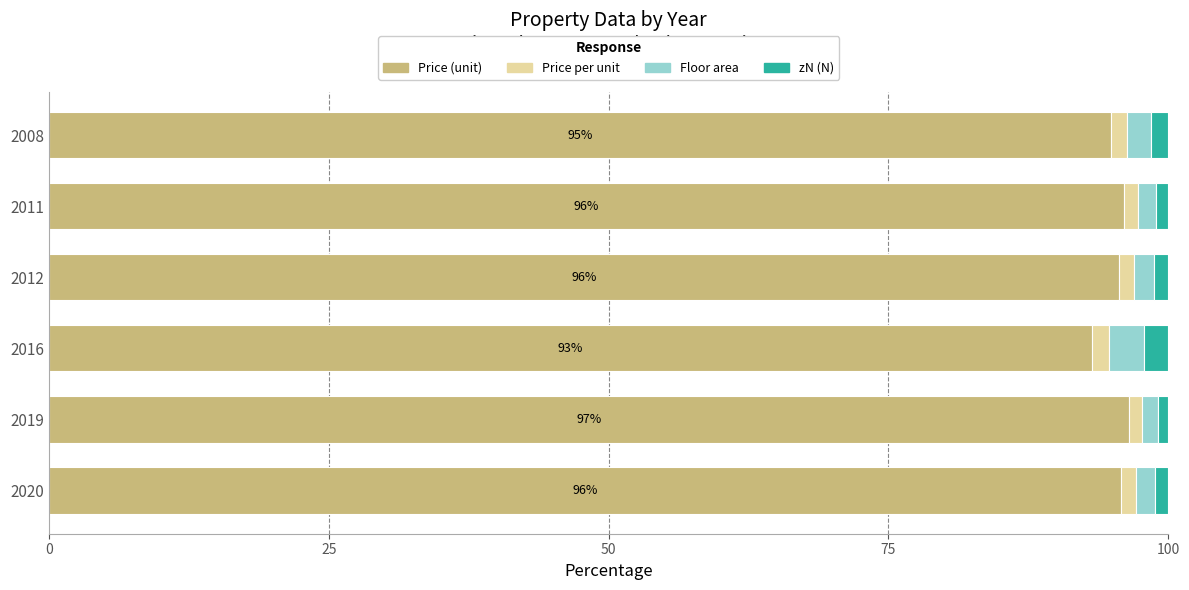

What are all the series names shown in the legend?

Price (unit), Price per unit, Floor area, zN (N)